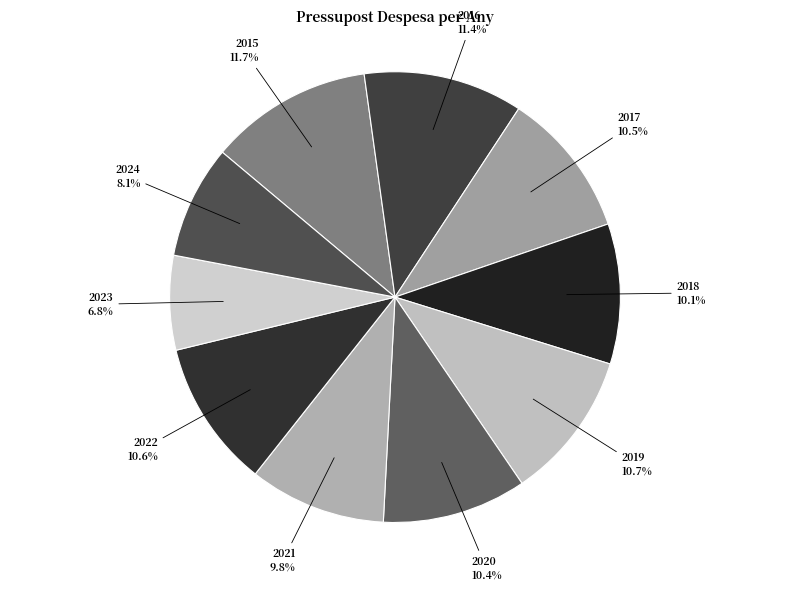

What portion of the pie excludes 2016?

88.6%